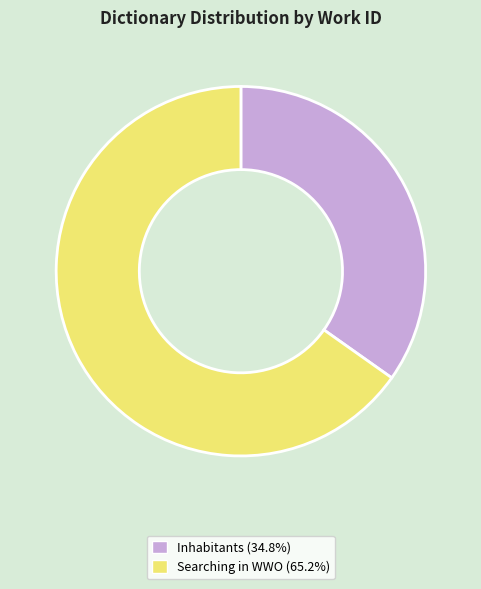

Is the sum of Inhabitants and Searching in WWO greater than half?

Yes